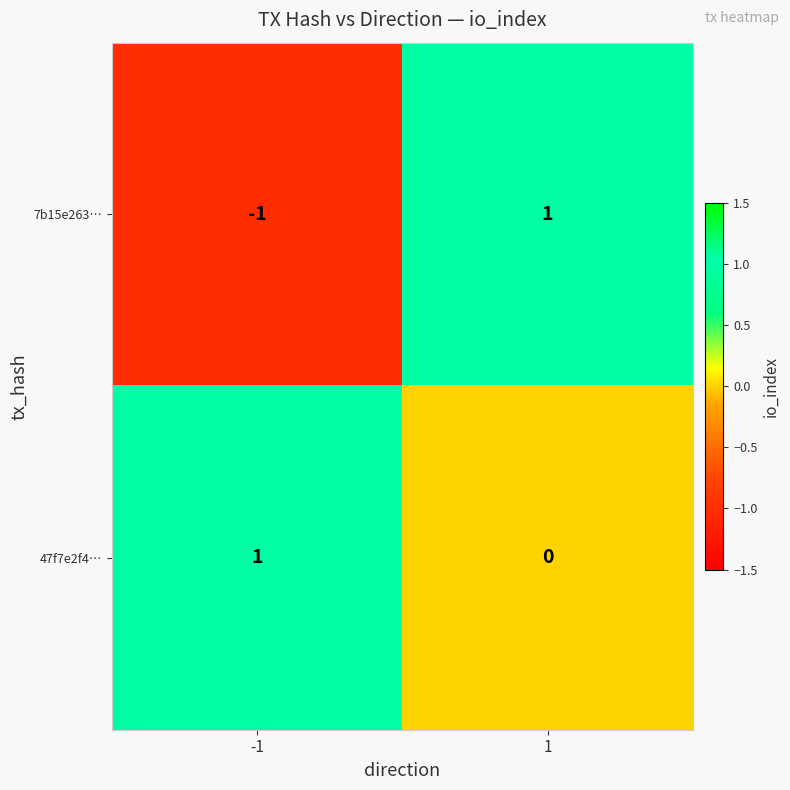

List the labels in order of 7b15e263… value, smallest first.

-1, 1